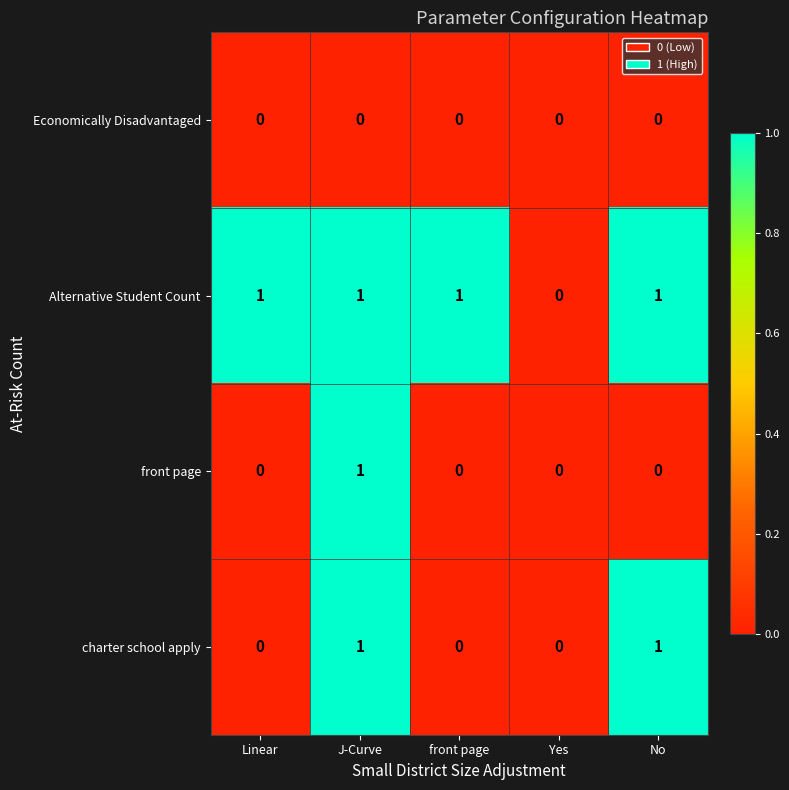

Count the front page values in the range 0 to 1.

5